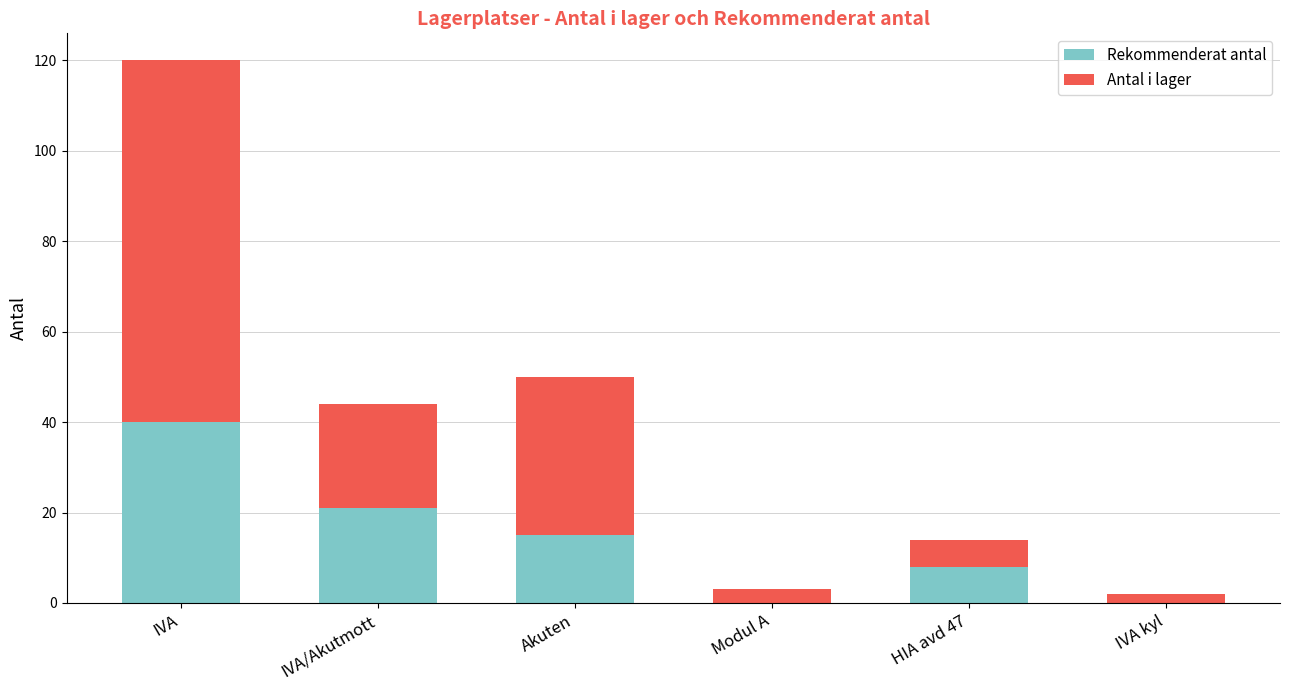

The value of Rekommenderat antal at IVA is 40. True or false?

True